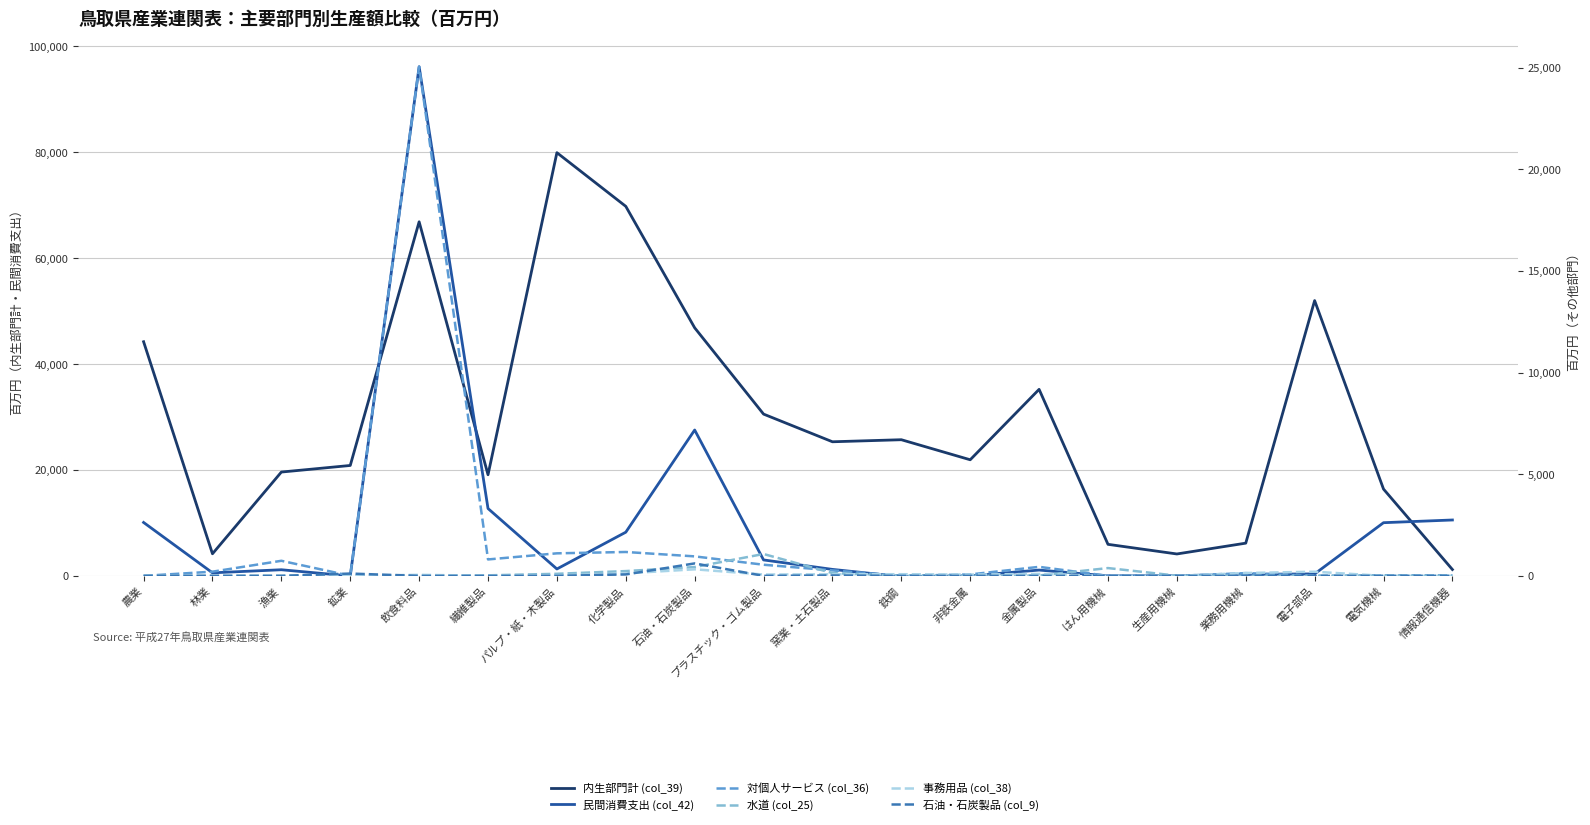

What position from the right is 化学製品?

13